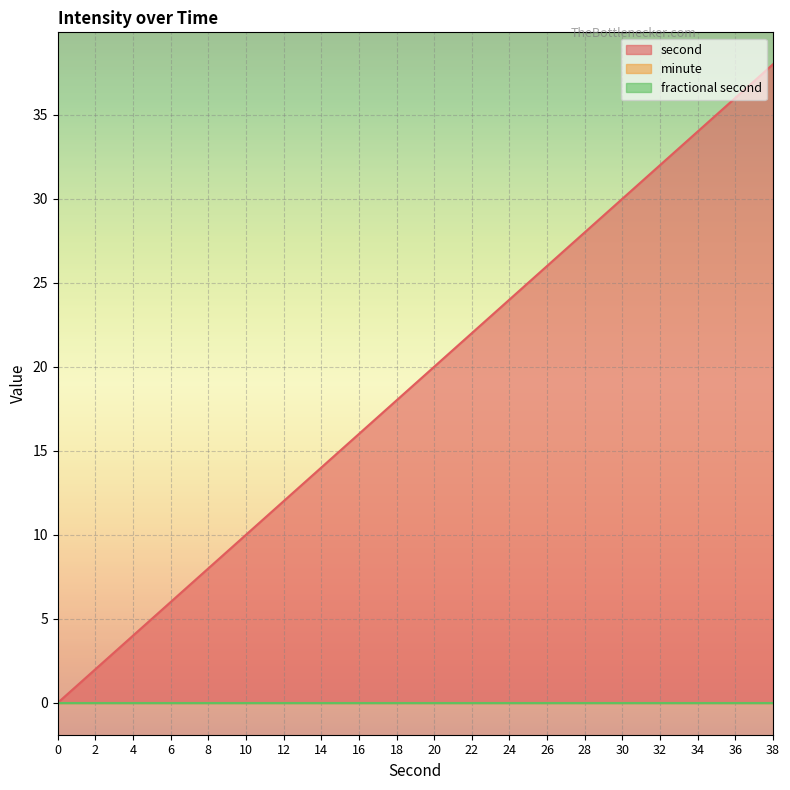

True or false: second and minute cross at least once.

False